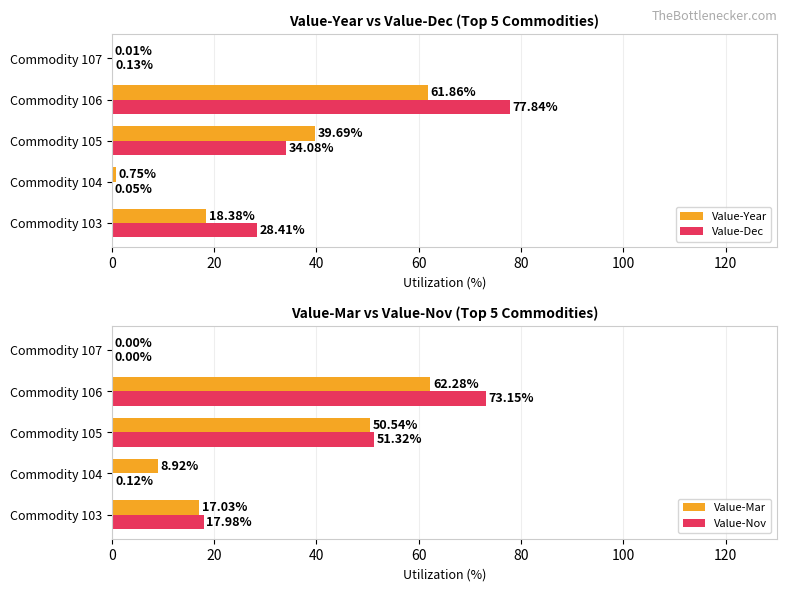

Is the value of Value-Dec at Commodity 106 greater than the value of Value-Year at Commodity 104?

Yes